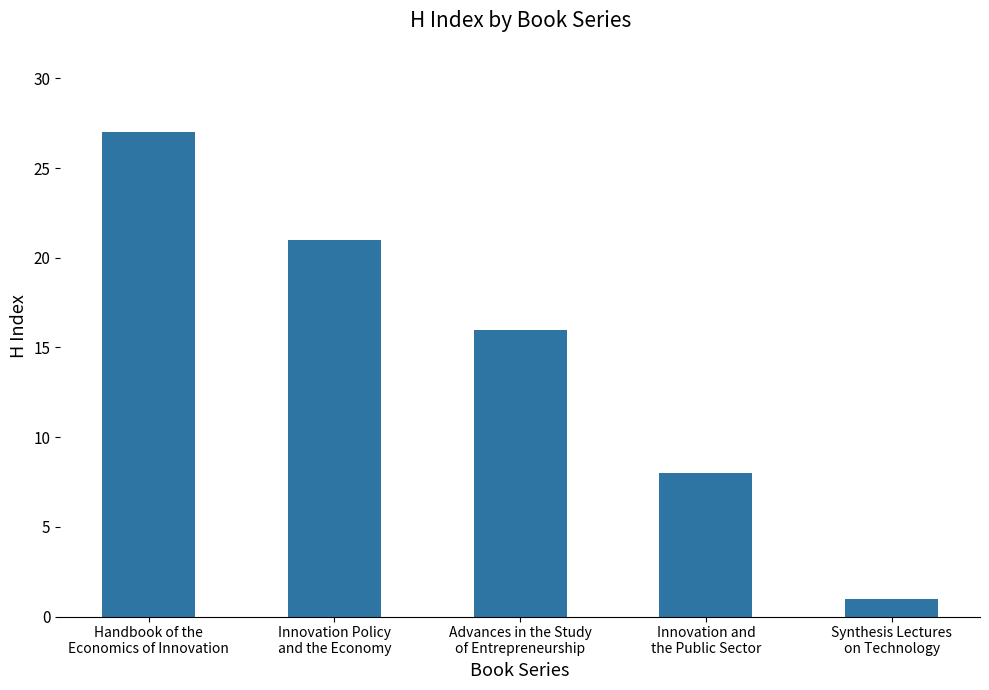

Reading left to right, extract all data points from this chart.

27	21	16	8	1